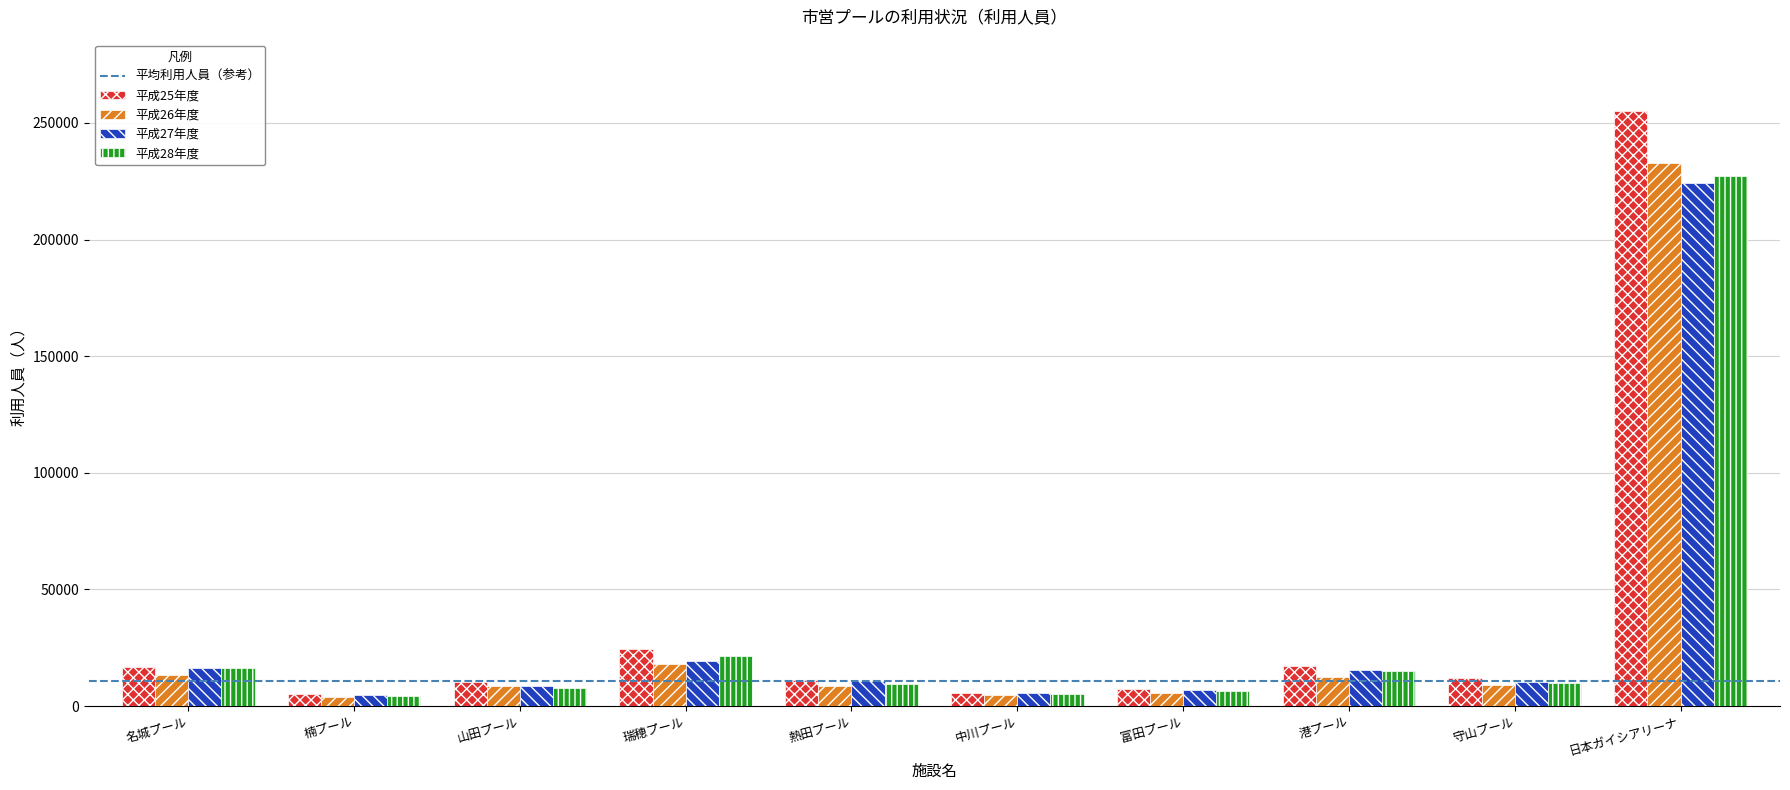

Which series has the largest range (max minus min)?

平成25年度